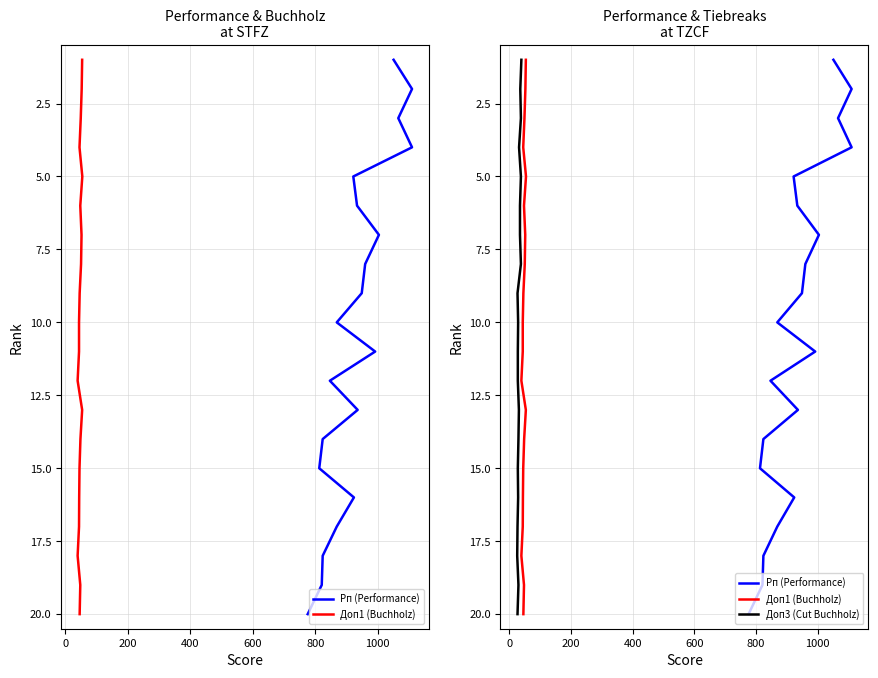

True or false: Доп1 (Buchholz) has a value of 11 at 1000.

False